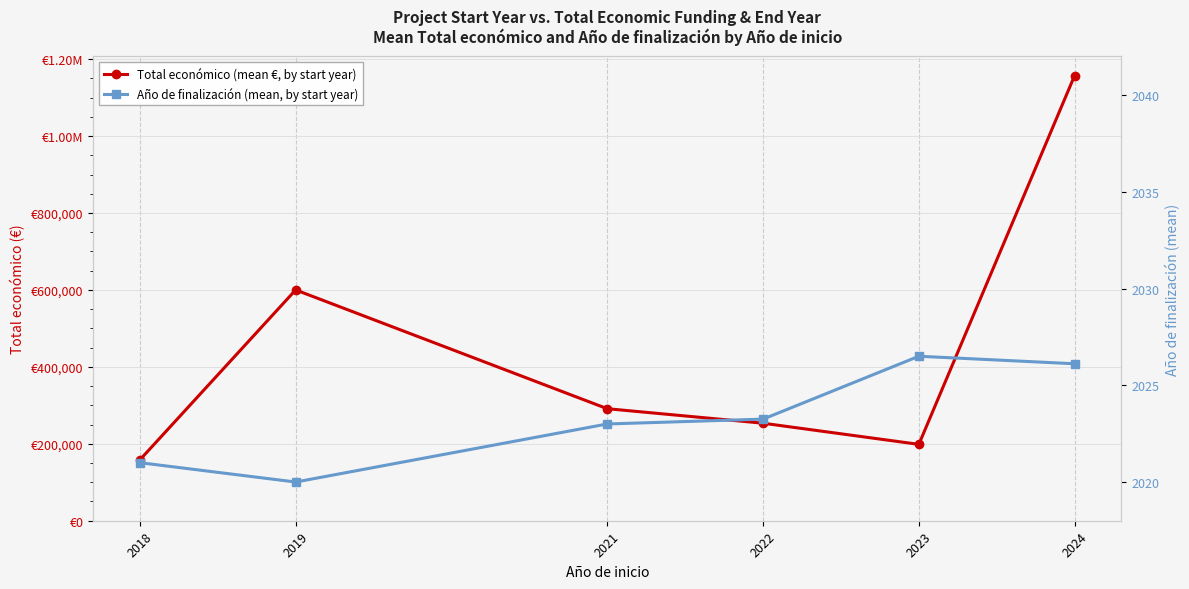

Between 2023 and 2024, which is larger?

2024